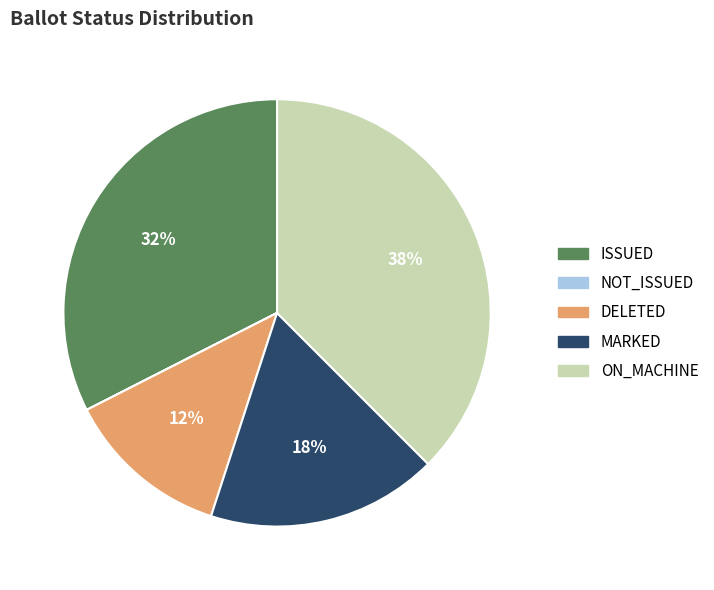

What is the ratio of the value at ON_MACHINE to the value at MARKED?

2.1